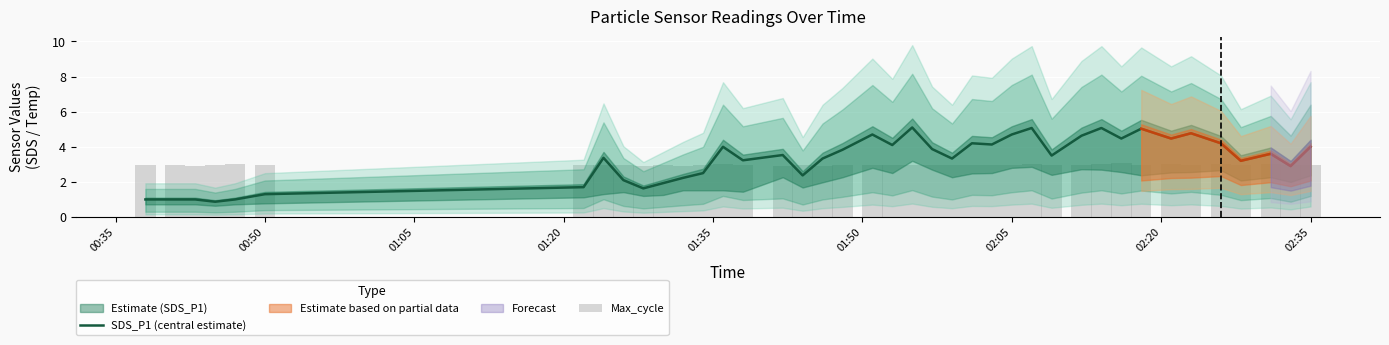

Reading right to left, what are all the values shown in this chart?

SDS_P1 (central estimate): 4.0	2.9	3.6	3.2	4.2	4.8	4.5	5.0	4.5	5.1	4.6	3.5	5.1	4.7	4.1	4.2	3.3	3.9	5.1	4.1	4.7	3.8	3.3	2.4	3.5	3.2	4.0	2.5	2.2	1.9	1.6	2.1	3.4	1.7	1.3	1.0	0.9	1.0	1.0	1.0
Max_cycle: 2.9	2.9	3.0	3.0	3.0	2.9	3.0	2.9	3.1	3.0	2.9	2.9	3.0	2.9	2.9	2.9	2.9	3.0	2.9	2.9	3.0	3.0	2.9	2.9	2.9	2.9	3.0	2.9	2.9	2.9	2.9	2.9	3.0	2.9	3.0	3.0	2.9	2.9	2.9	2.9